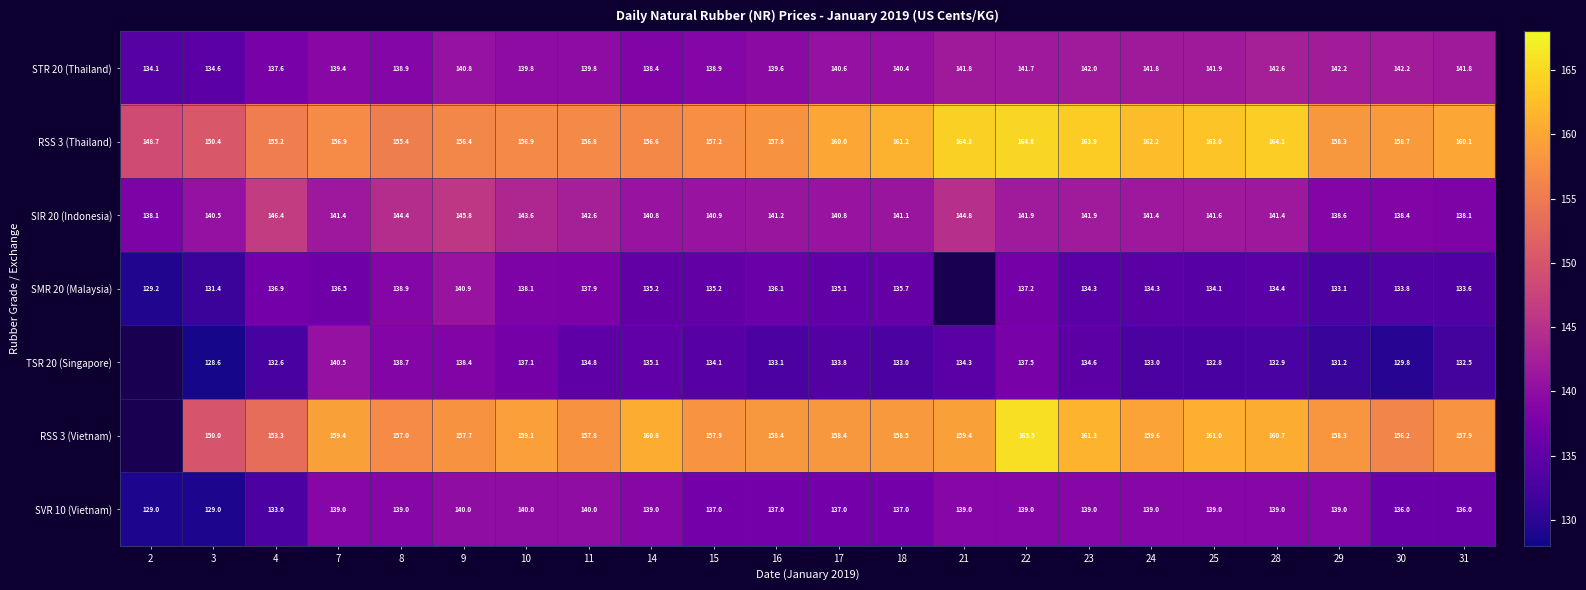

Is the value of RSS 3 (Vietnam) at 24 greater than the value of SMR 20 (Malaysia) at 7?

Yes